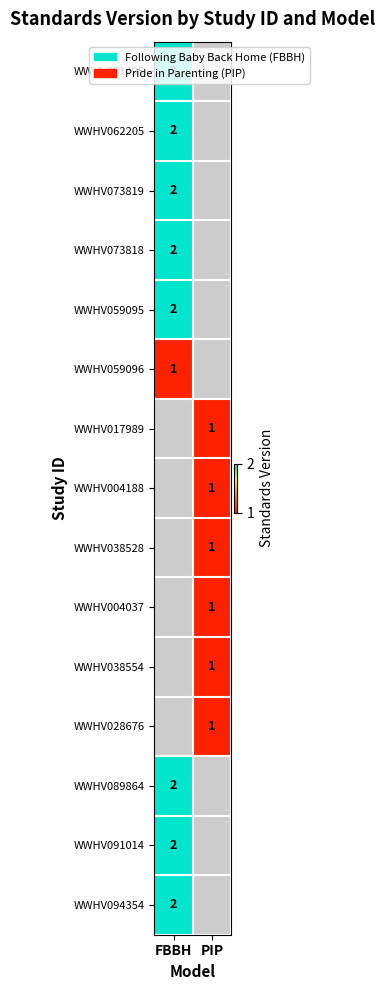

Is the value of WWHV017989 at PIP greater than the value of WWHV094354 at FBBH?

No